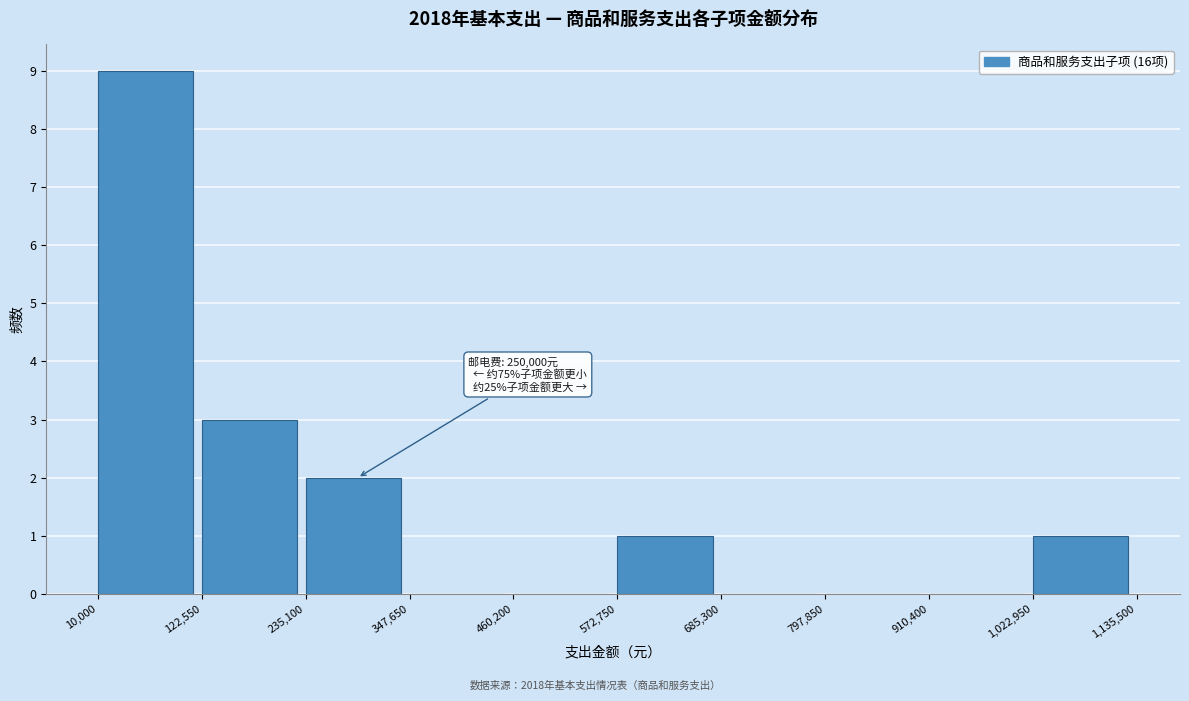

Which range on the x-axis has the tallest bar?

10,000 to 122,550